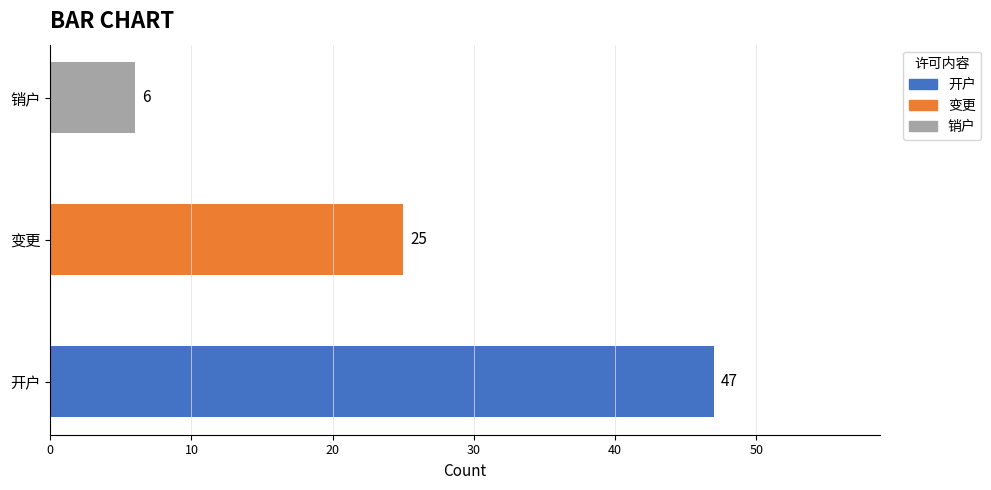

What value does the data have at 开户?

47